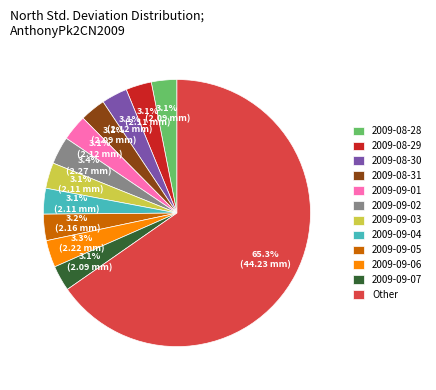

Approximately how many times larger is the value at 2009-09-04 compared to 2009-08-30?

1.0